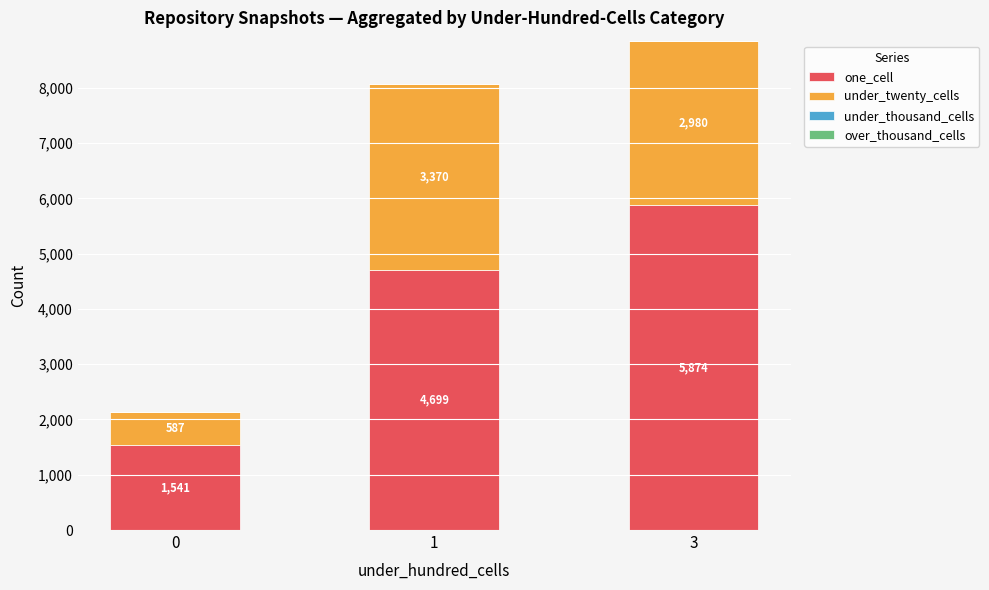

Count the one_cell values in the range 1541 to 5874.

3